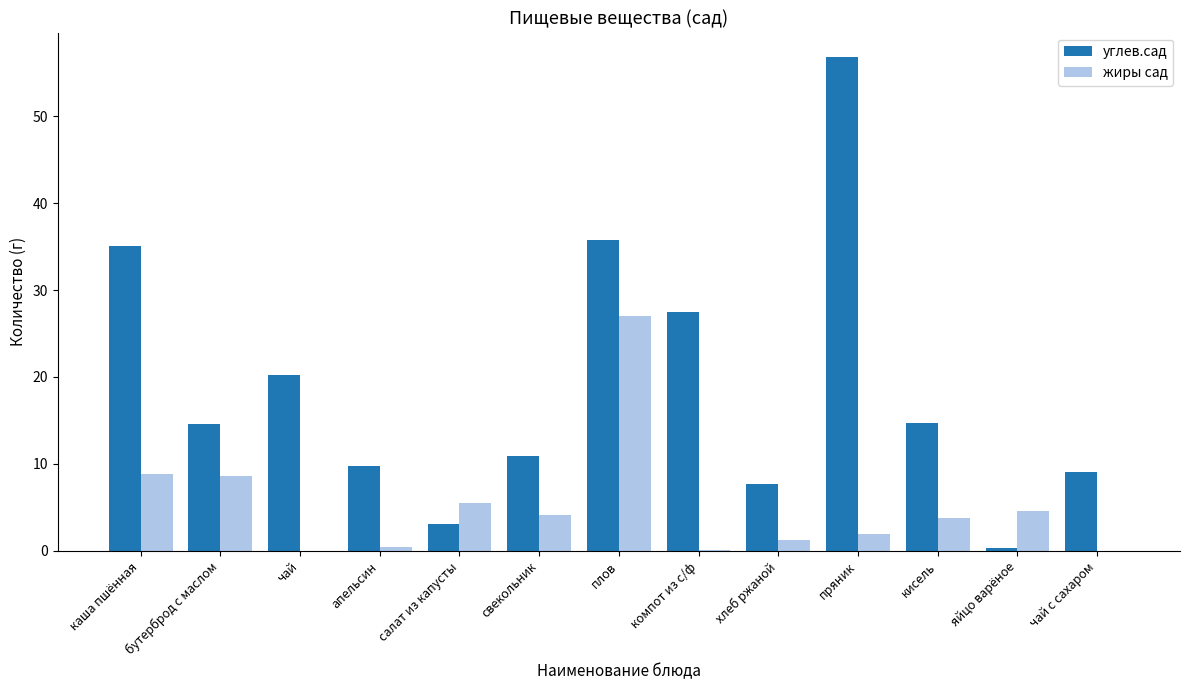

Which label corresponds to the largest value in the chart?

пряник